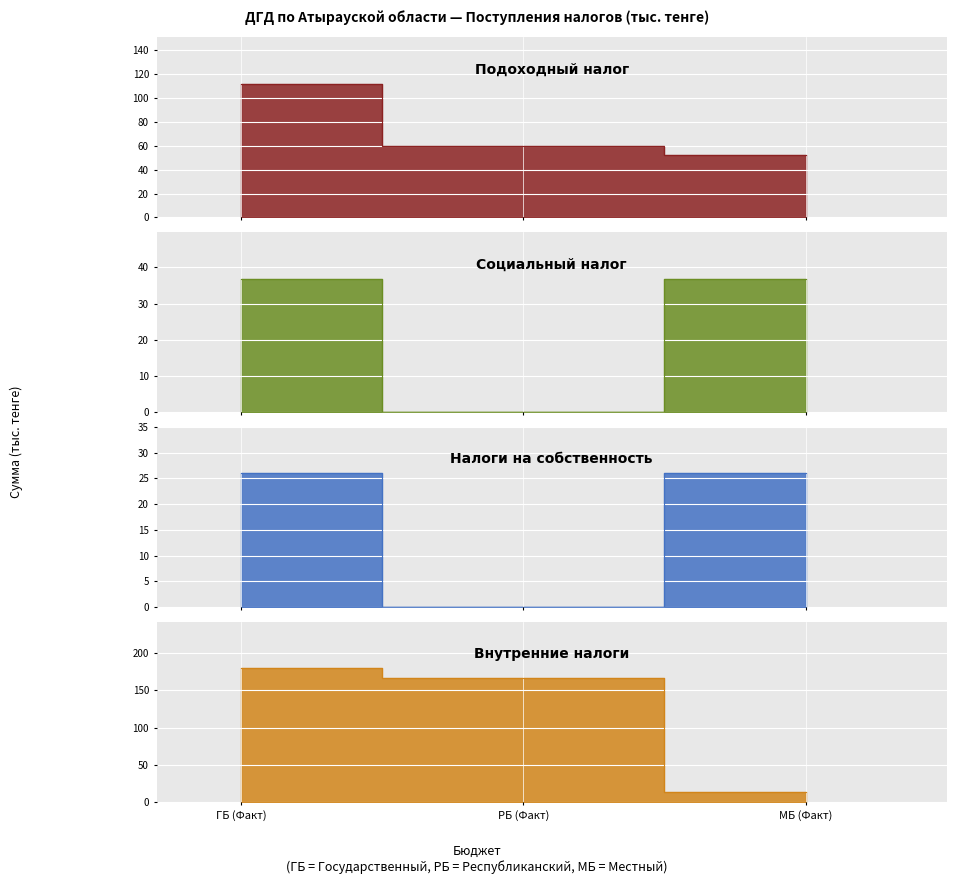

Which category has the highest value across all series?

ГБ (Факт)